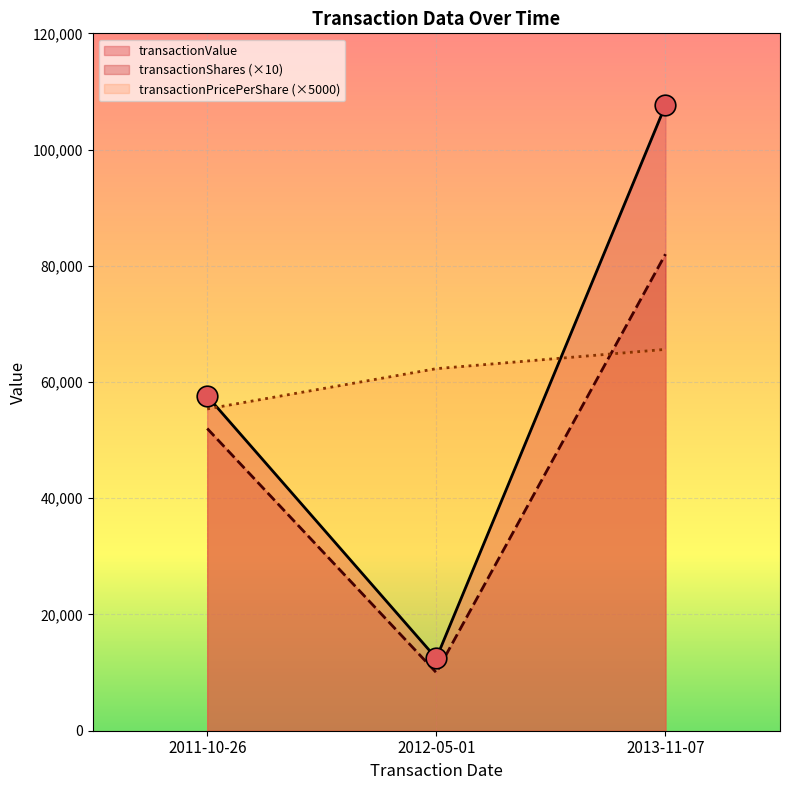

Which series has the largest total across all categories?

transactionPricePerShare